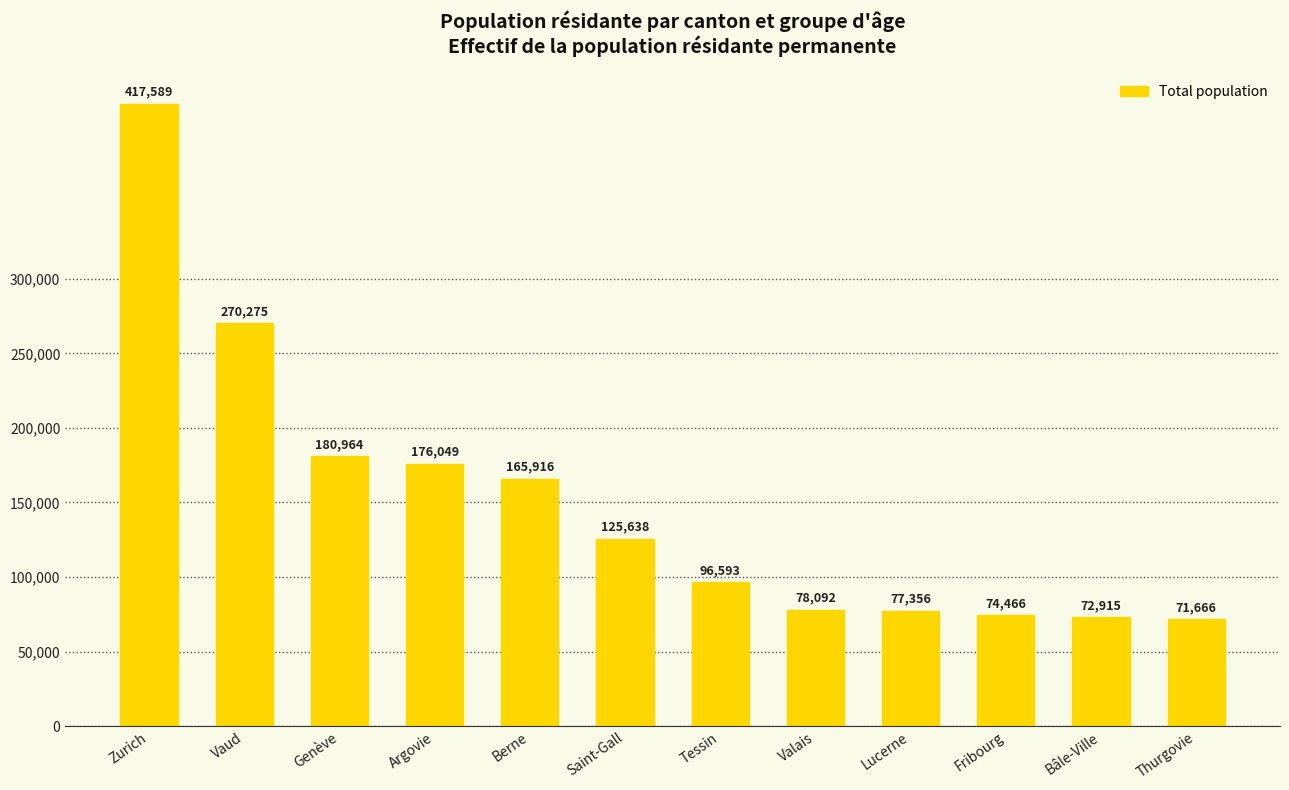

Reading right to left, extract all data points from this chart.

Thurgovie=71666	Bâle-Ville=72915	Fribourg=74466	Lucerne=77356	Valais=78092	Tessin=96593	Saint-Gall=125638	Berne=165916	Argovie=176049	Genève=180964	Vaud=270275	Zurich=417589